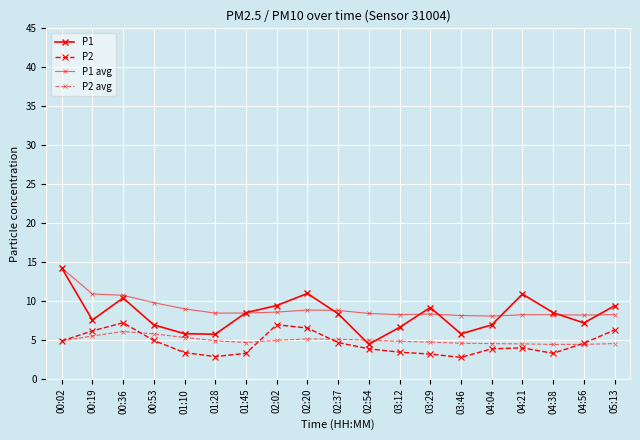

How many distinct data groups are displayed?

4